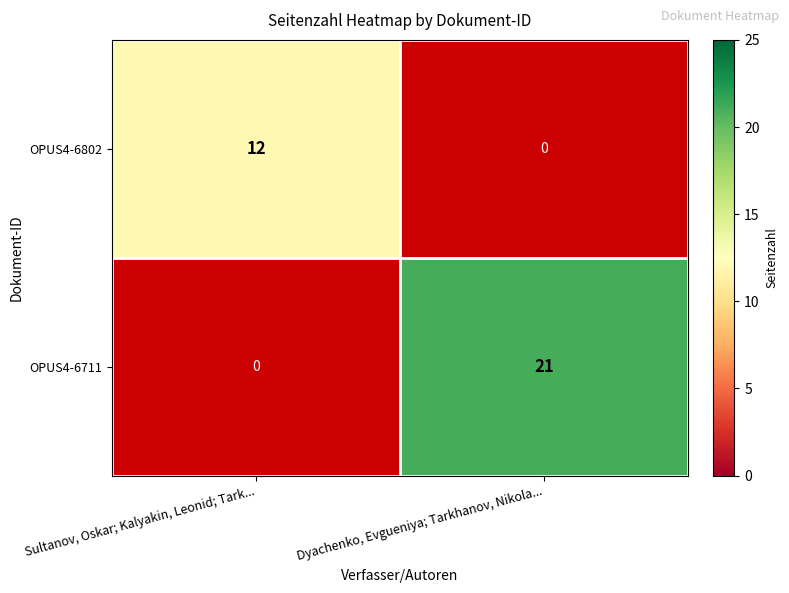

True or false: OPUS4-6802 has a value of 8 at Sultanov, Oskar; Kalyakin, Leonid; Tark....

False